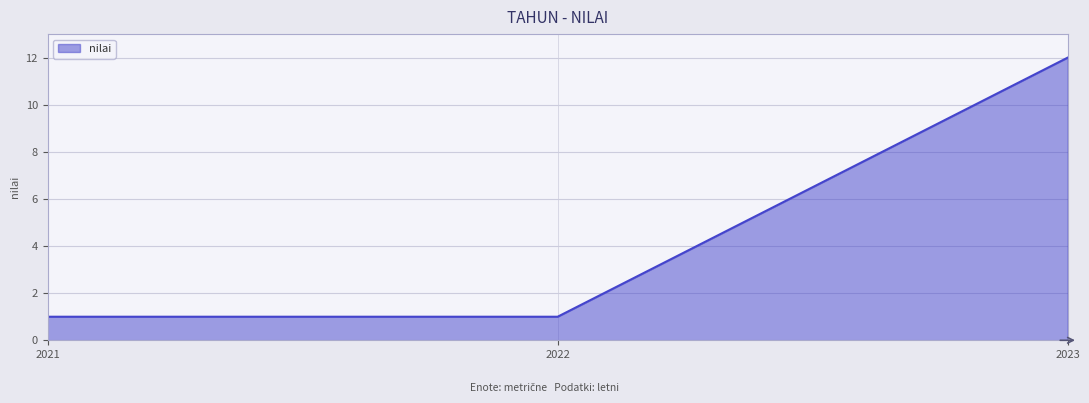

Approximately how many times larger is the value at 2023 compared to 2021?

12.0